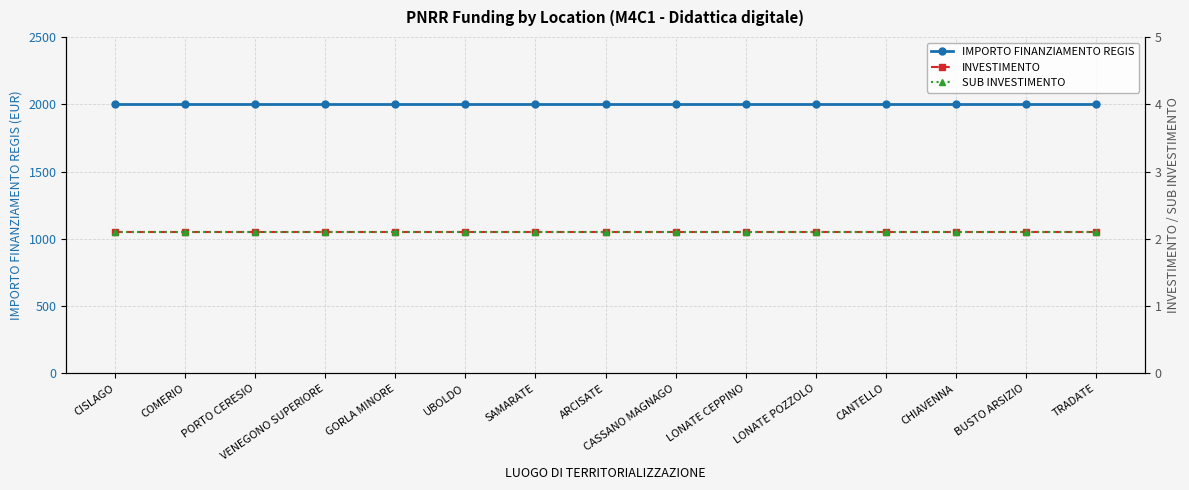

True or false: IMPORTO FINANZIAMENTO REGIS and INVESTIMENTO intersect in this chart.

False